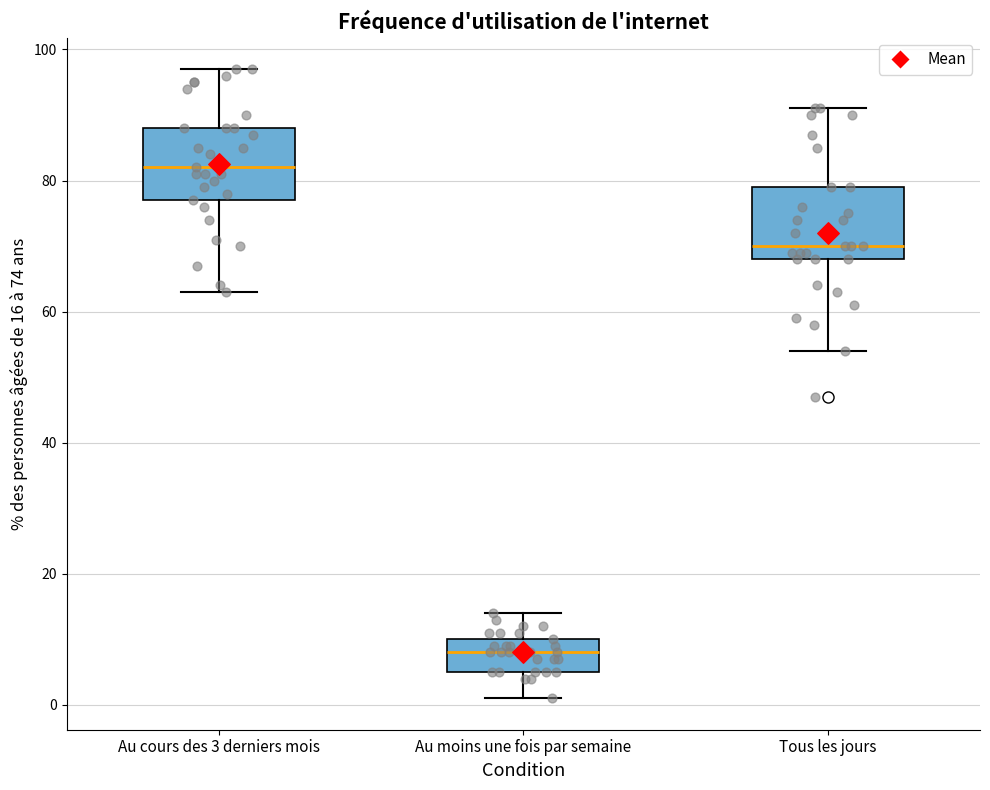

Reading left to right, read every box against the y-axis: the position of its median line, the range the box covers, and the ends of its whiskers. The values are not printed on the chart, so give them approximately, as read against the axis.

Au cours des 3 derniers mois: median 82, box 78 to 88, whiskers 64 to 98
Au moins une fois par semaine: median 8, box 6 to 10, whiskers 2 to 14
Tous les jours: median 70, box 68 to 80, whiskers 54 to 92